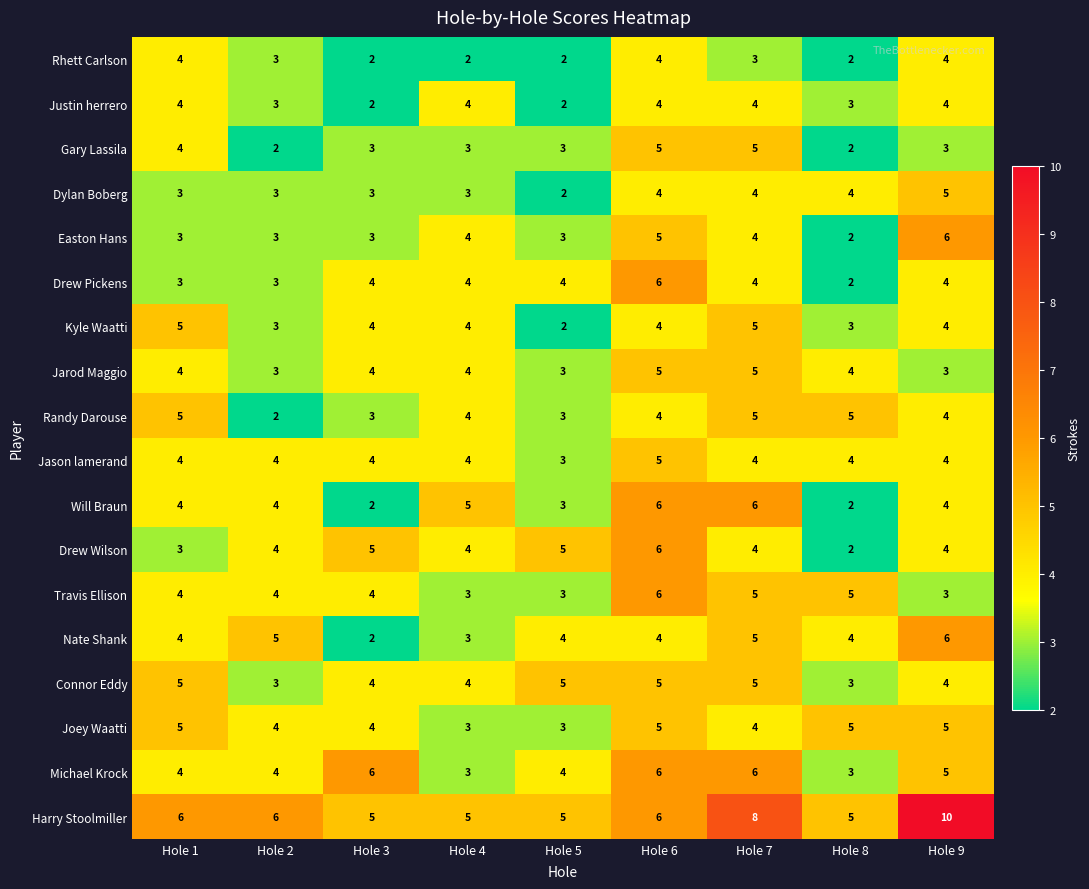

At which category is the sum across all series the highest?

Hole 6